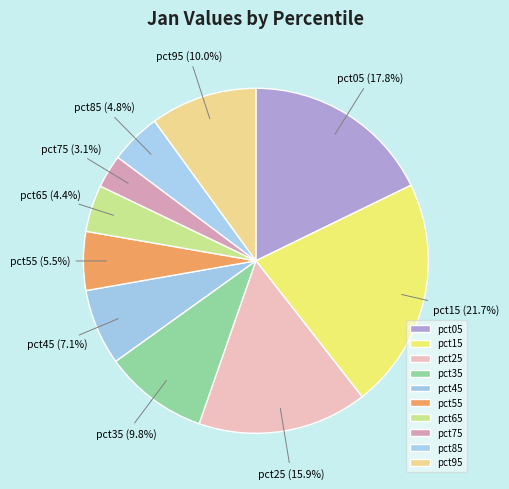

How many slices are in this pie chart?

10